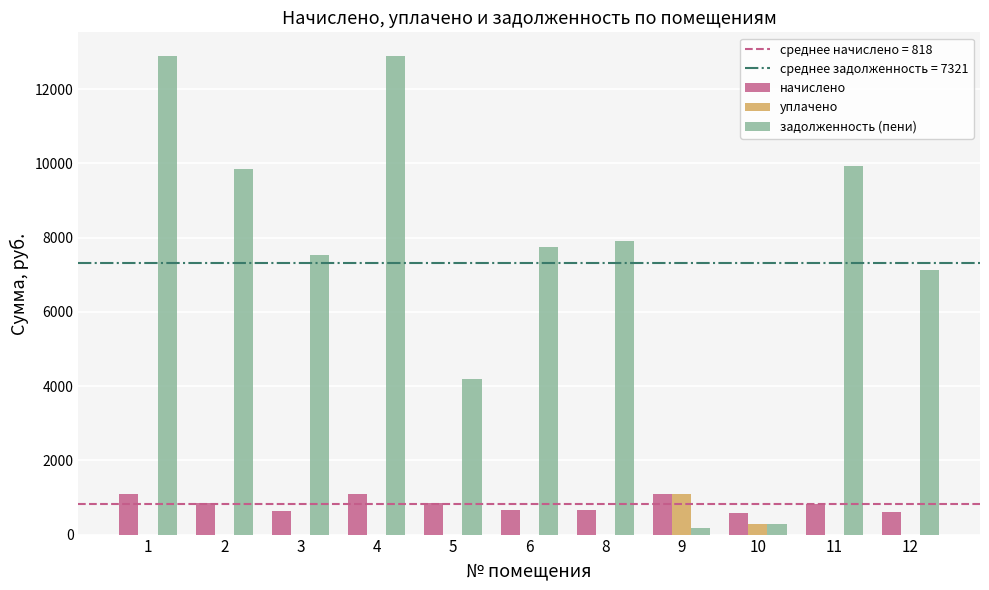

What is the total value across all series at 6?

8419.4